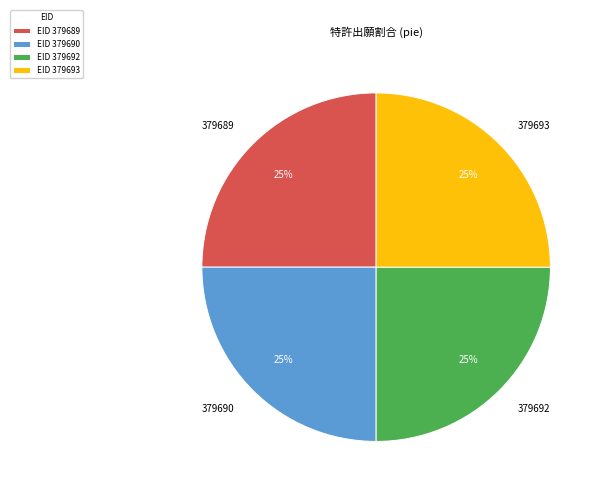

What percentage is the 379689 slice, to the nearest percent?

25%